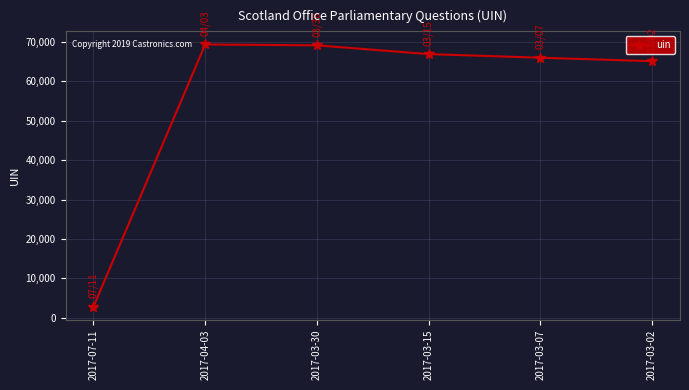

How many categories are shown in the chart?

6